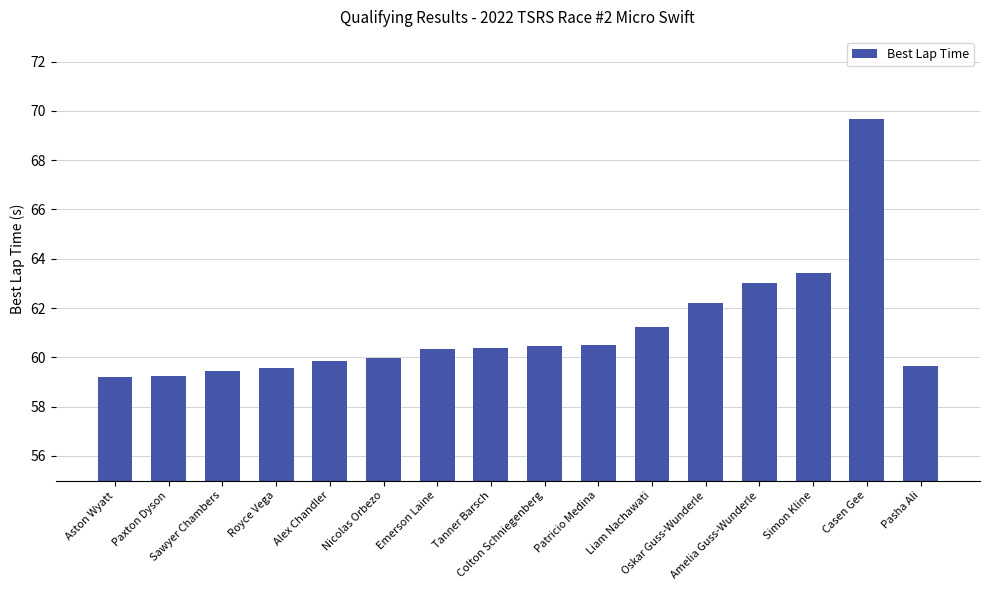

What is the value of the 4th bar from the left?

59.6